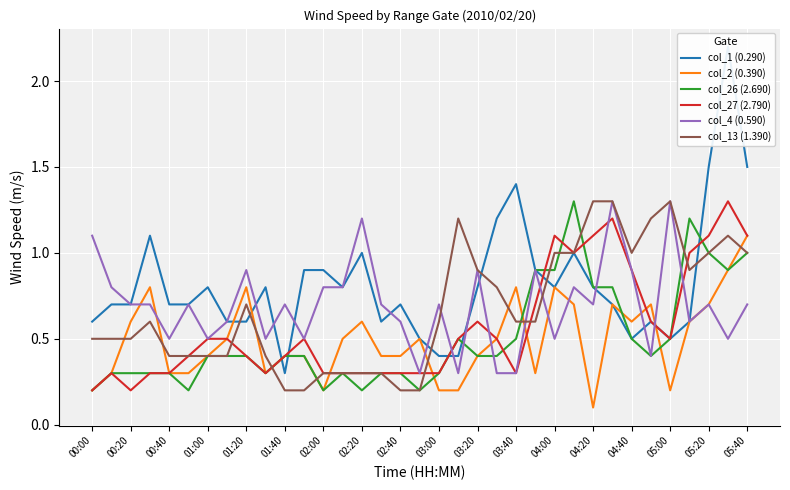

What is the lowest value of the col_4 (0.590) series?

0.3